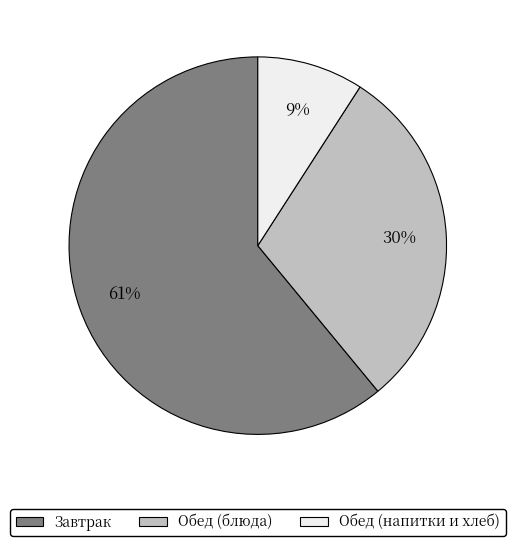

To the nearest percent, what is the difference between the largest and smallest slice percentages?

52%